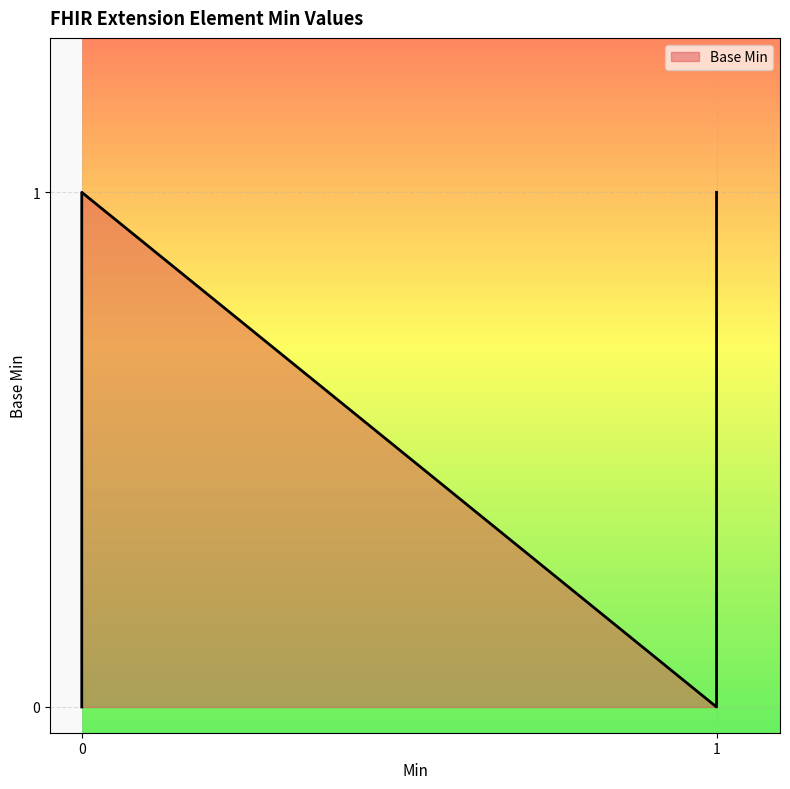

The chart shows a value of 0 at Extension.url. True or false?

False